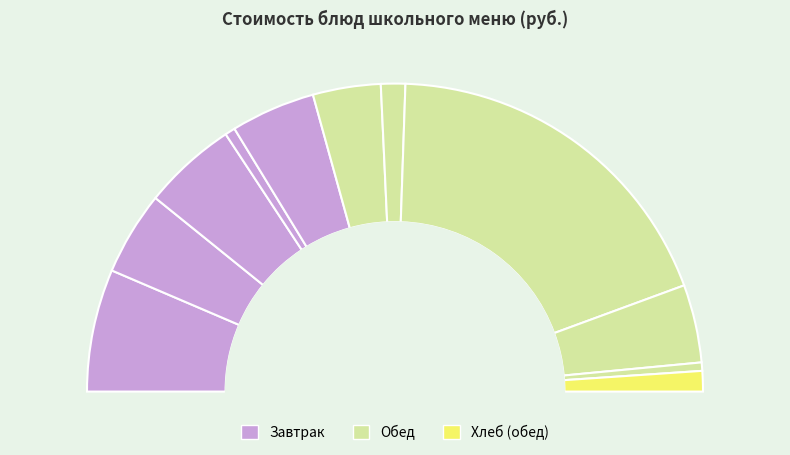

Is it true that СУП КАРТОФЕЛЬНЫЙ С БОБОВЫМИ is 1% of the pie?

False